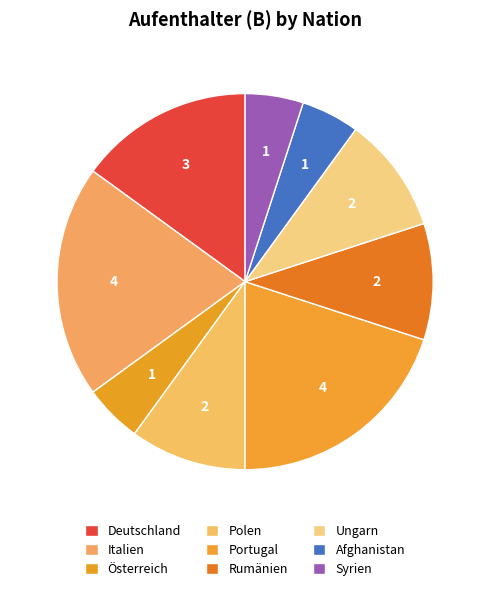

Count the number of slices in the pie.

9